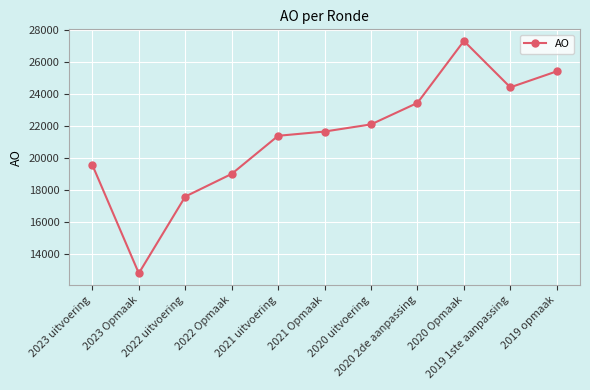

Does the chart have visible grid lines?

Yes